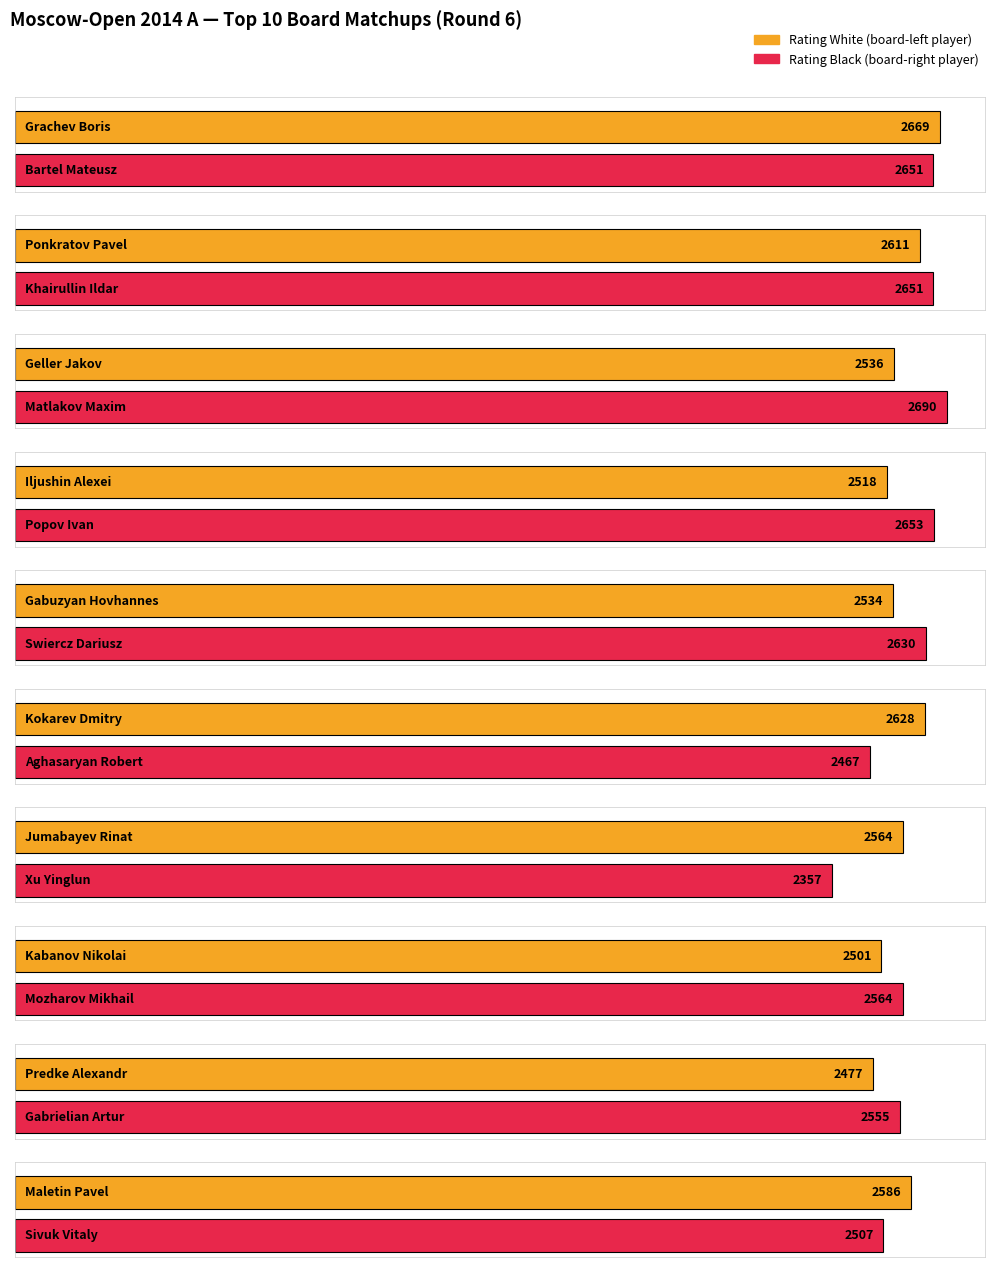

Reading left to right, what are all the values shown in this chart?

Avg Rating White: 2669	2611	2536	2518	2534	2628	2564	2501	2477	2586
Avg Rating Black: 2651	2651	2690	2653	2630	2467	2357	2564	2555	2507